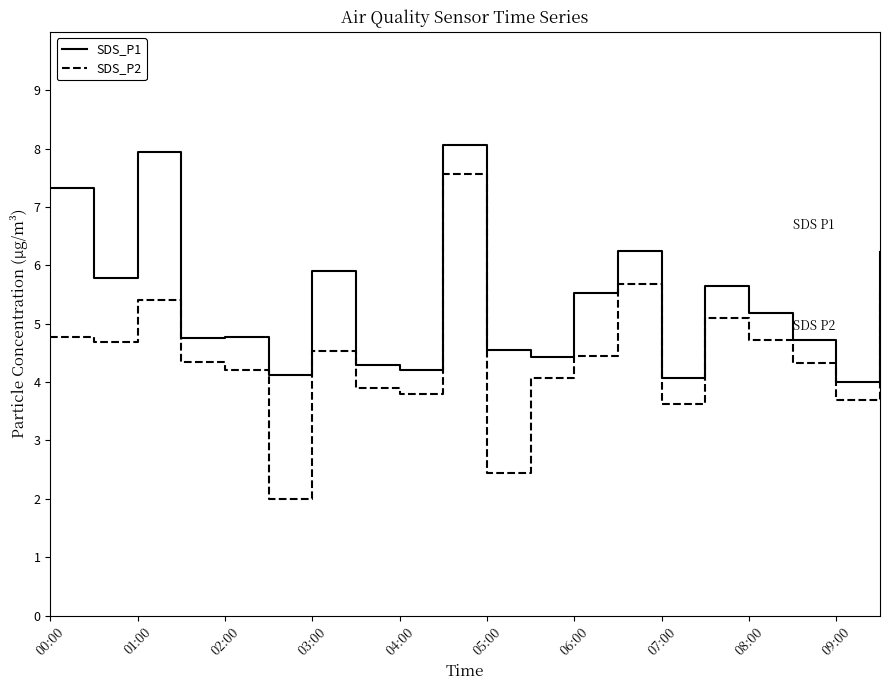

True or false: SDS_P2 and SDS_P1 intersect in this chart.

False